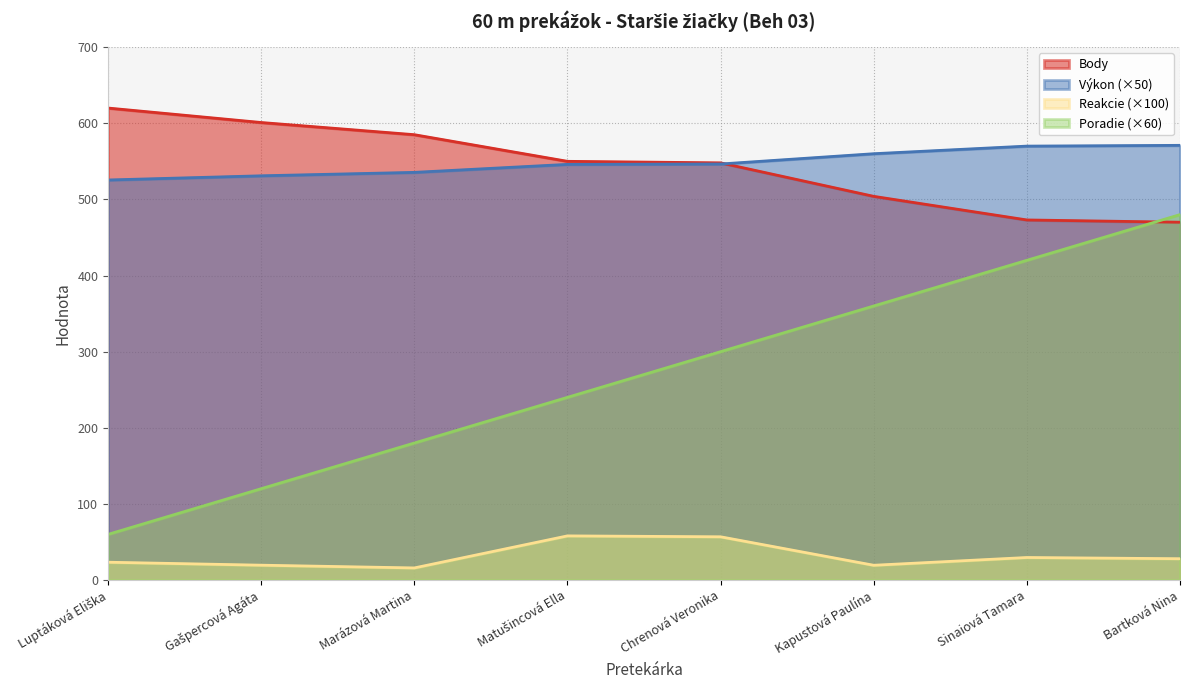

Rank the series by their maximum value, from lowest to highest.

Reakcie (×100), Poradie (×60), Výkon (×50), Body